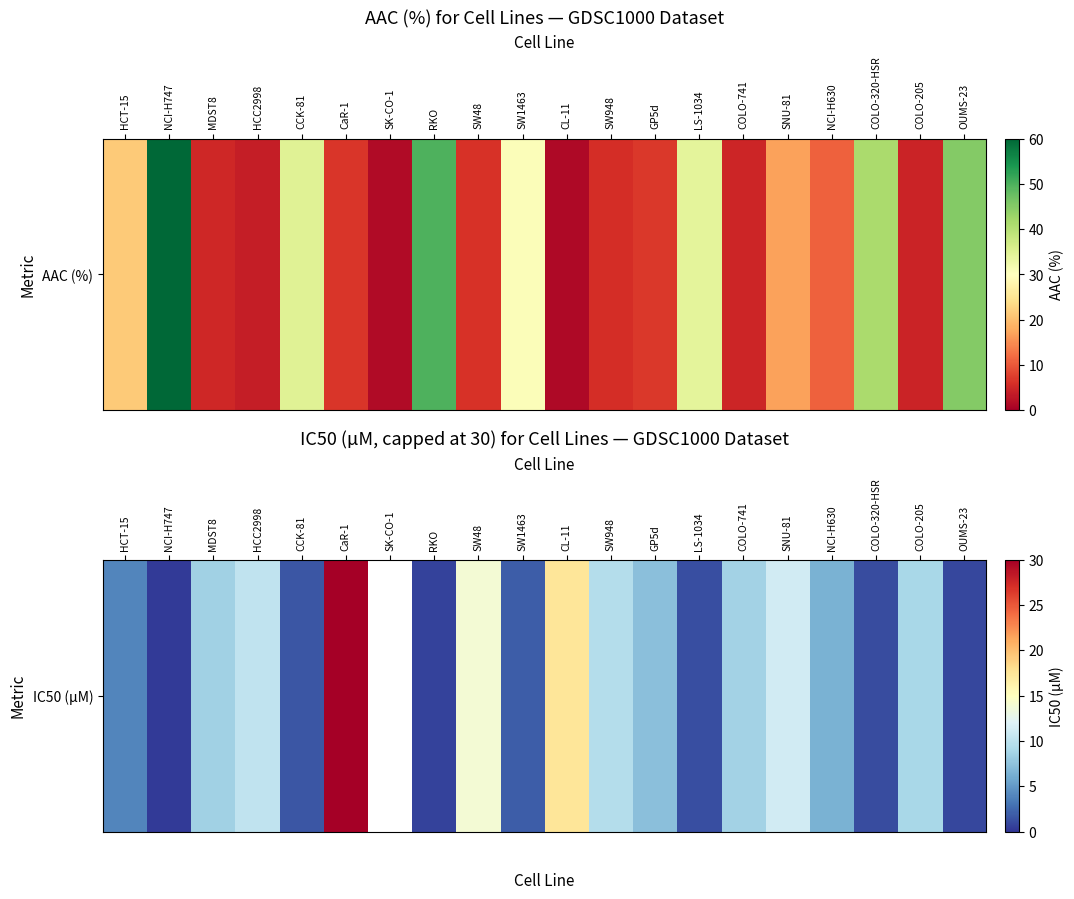

What is the change in value from CL-11 to SW948?

-7.8